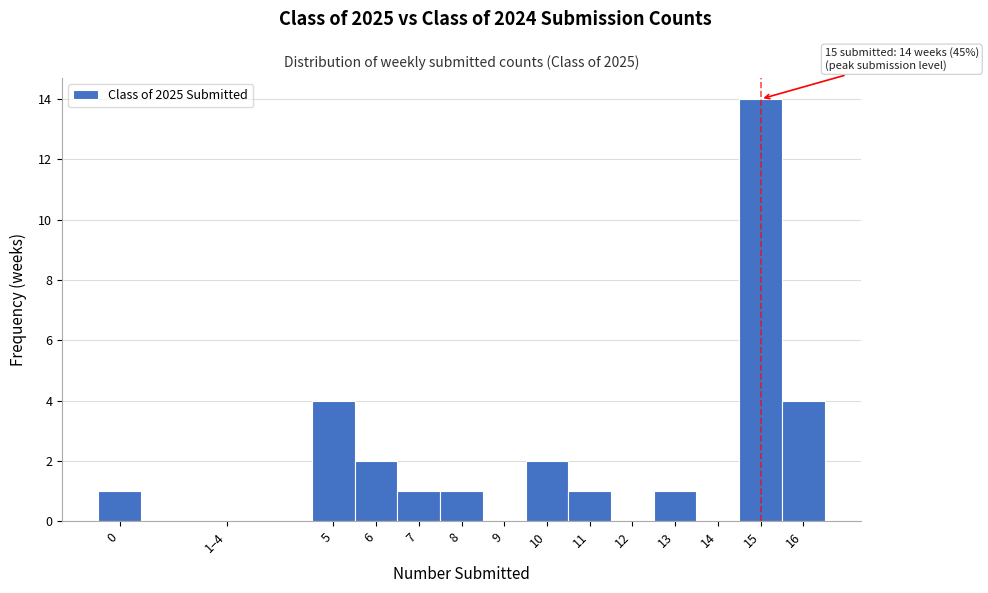

Reading right to left, what are all the values shown in this chart?

16=4	15=14	14=0	13=1	12=0	11=1	10=2	9=0	8=1	7=1	6=2	5=4	1–4=0	0=1